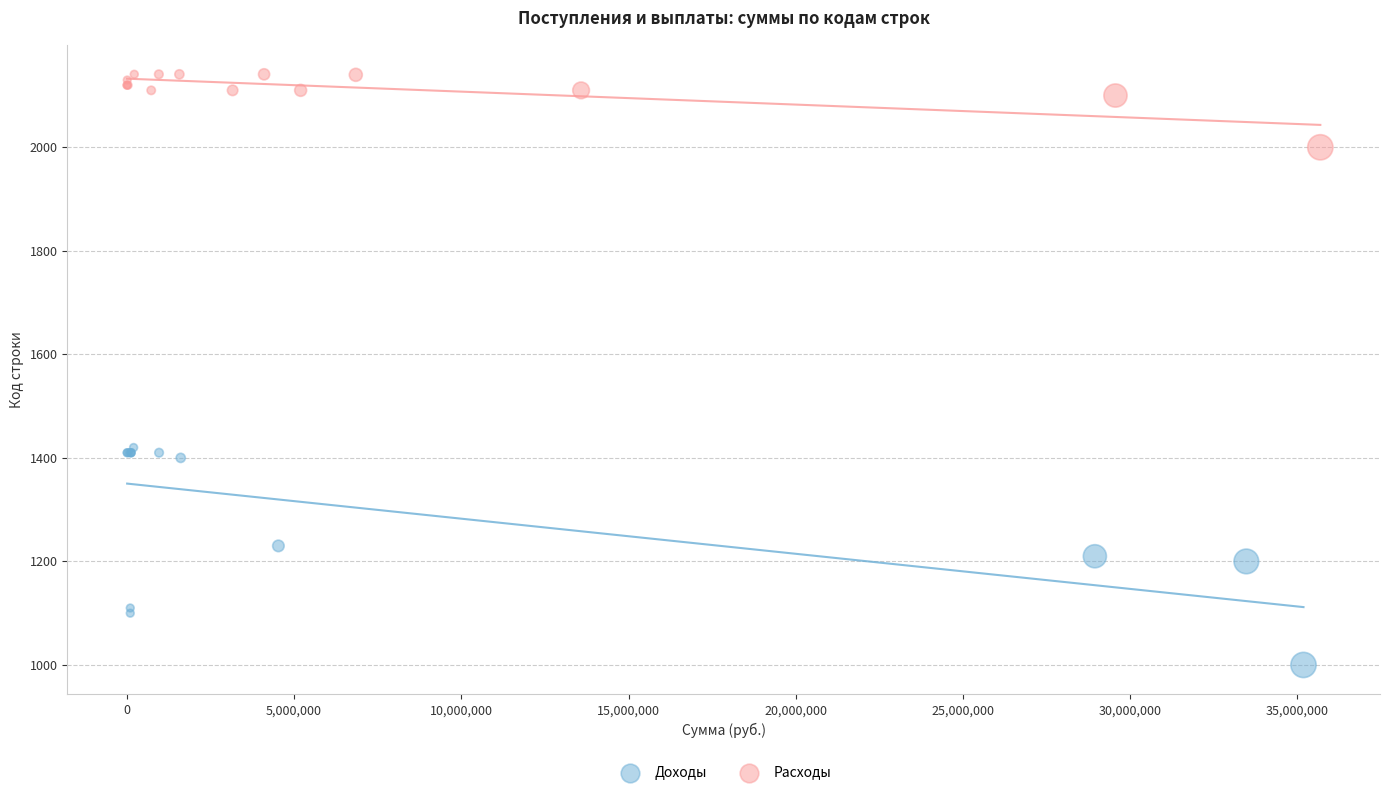

Which series reaches the minimum Y coordinate?

Доходы